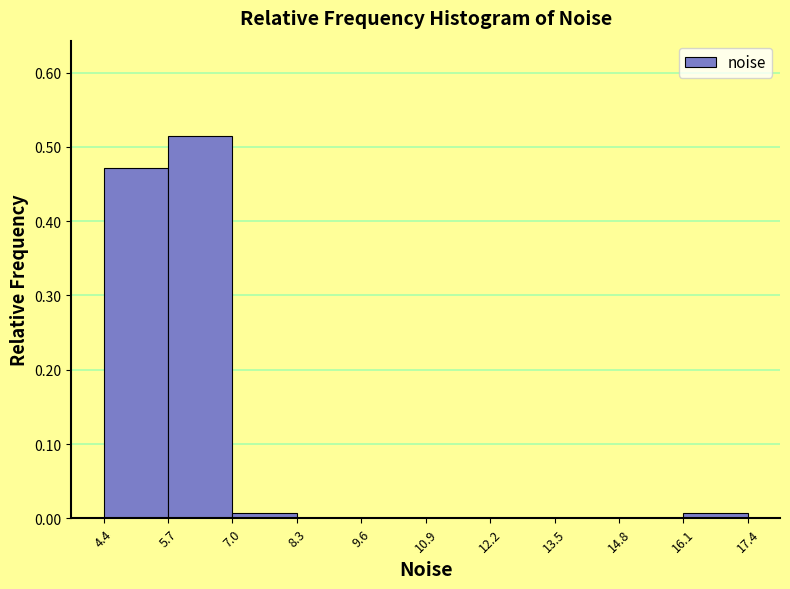

What is the height of the bar covering 5.7 to 7.0 on the x-axis? The values are not printed on the chart, so give them approximately, as read against the axis.

0.51